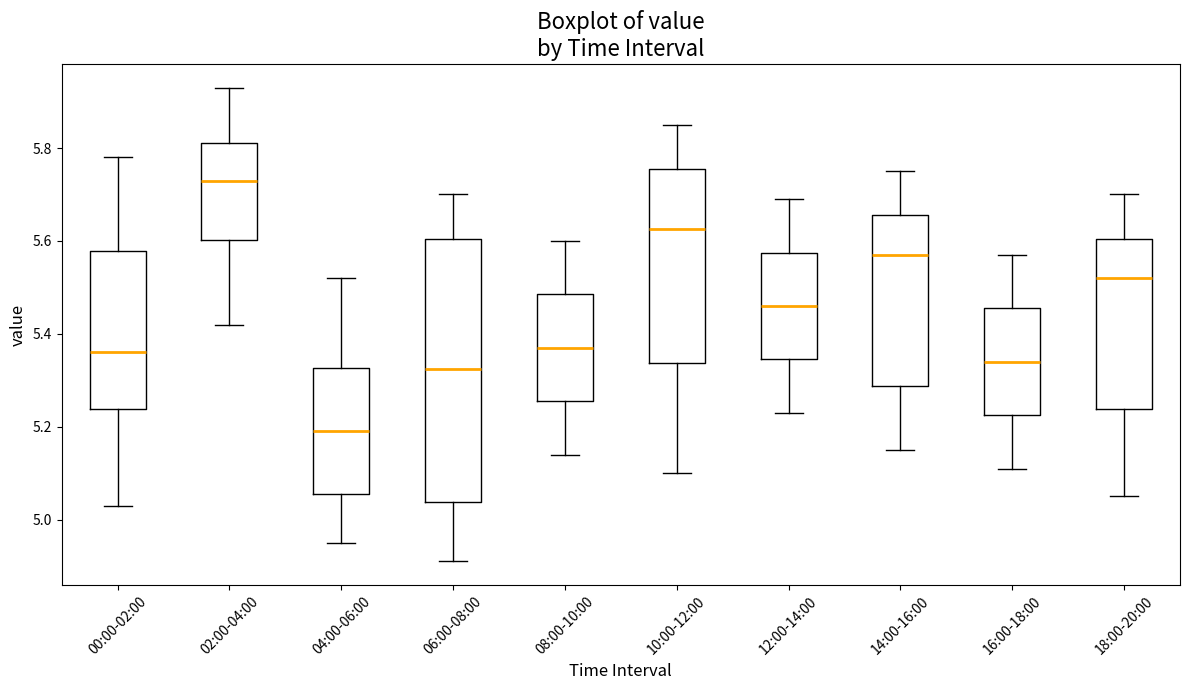

Which box has the highest median line?

02:00-04:00